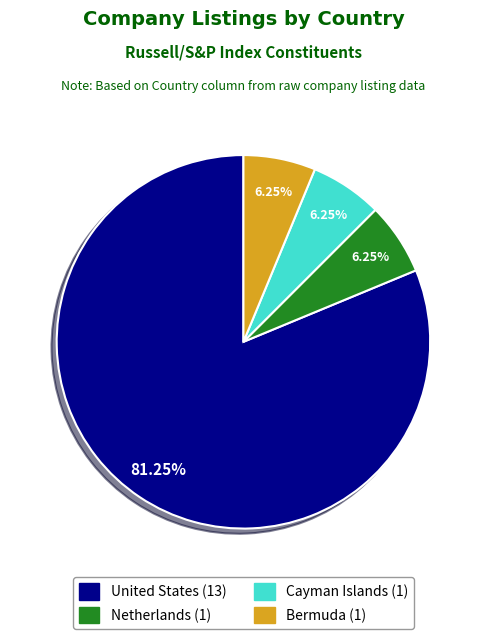

What is the ratio of the value at Netherlands to the value at Bermuda?

1.0